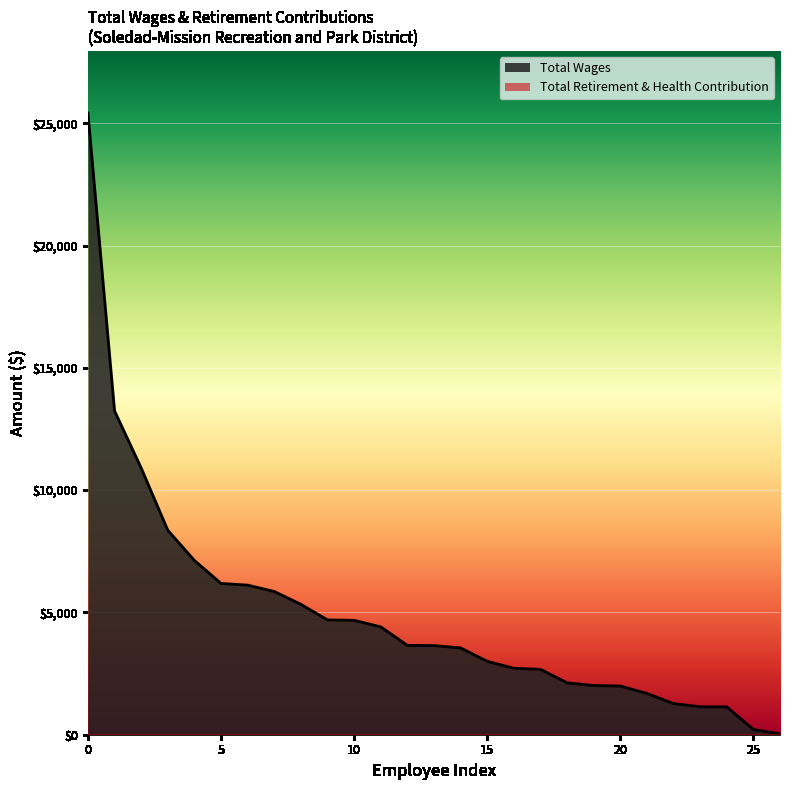

Which series has the widest spread of values?

Total Wages